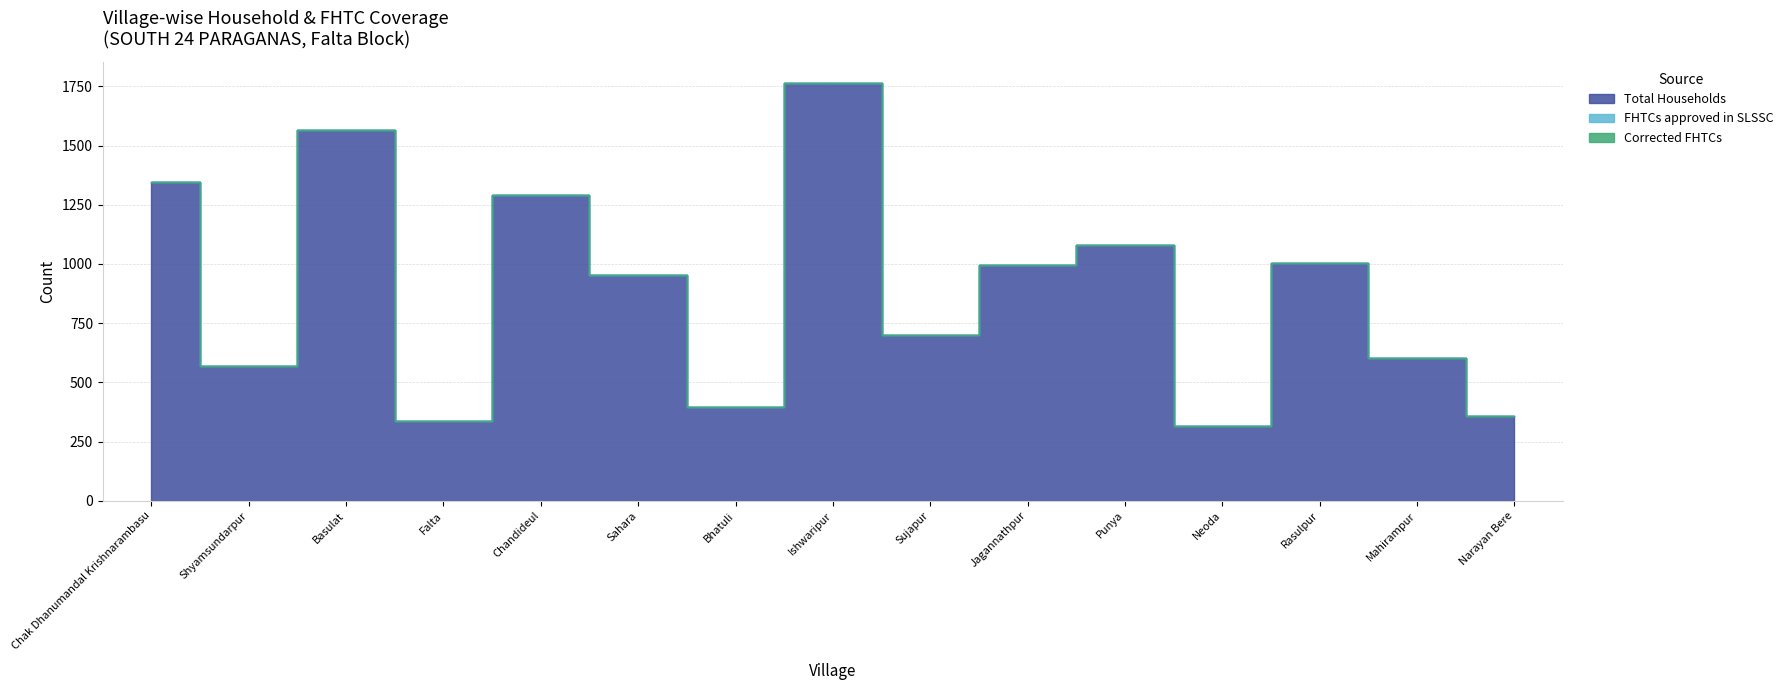

True or false: Total Households has more than 0 points higher than both neighbors.

True